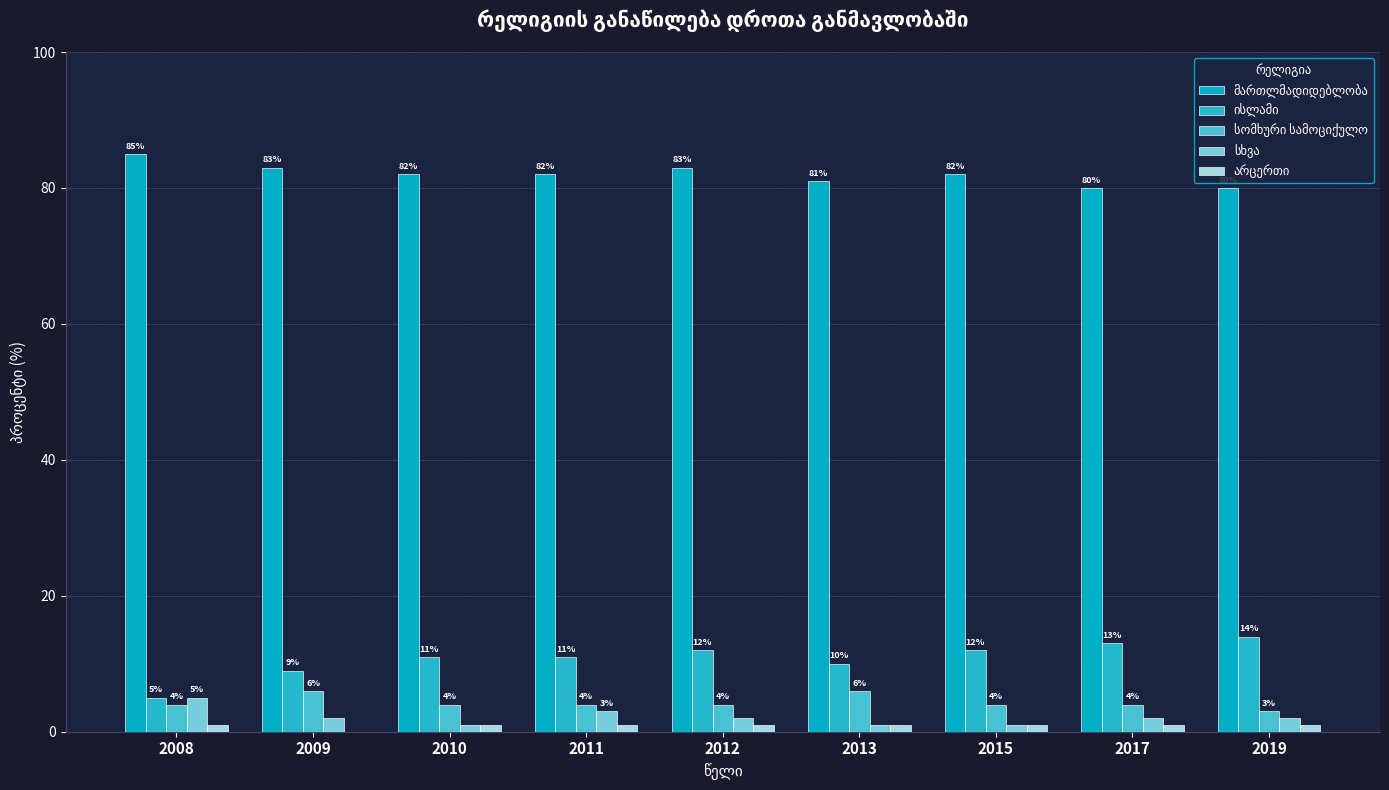

How many groups of bars are there?

9